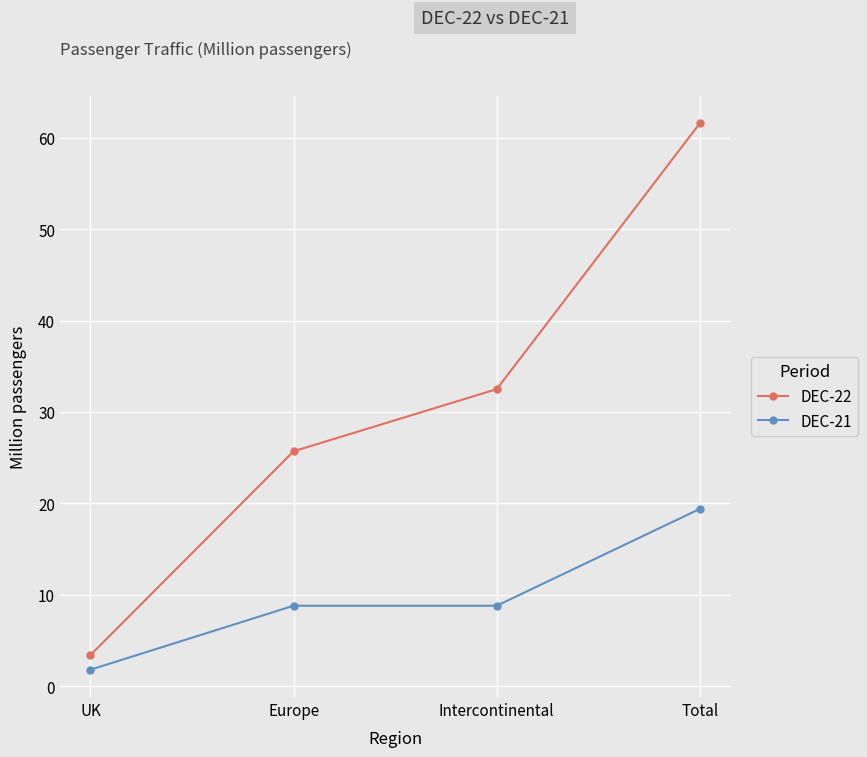

True or false: DEC-21 has a value of 19.4 at Total.

True